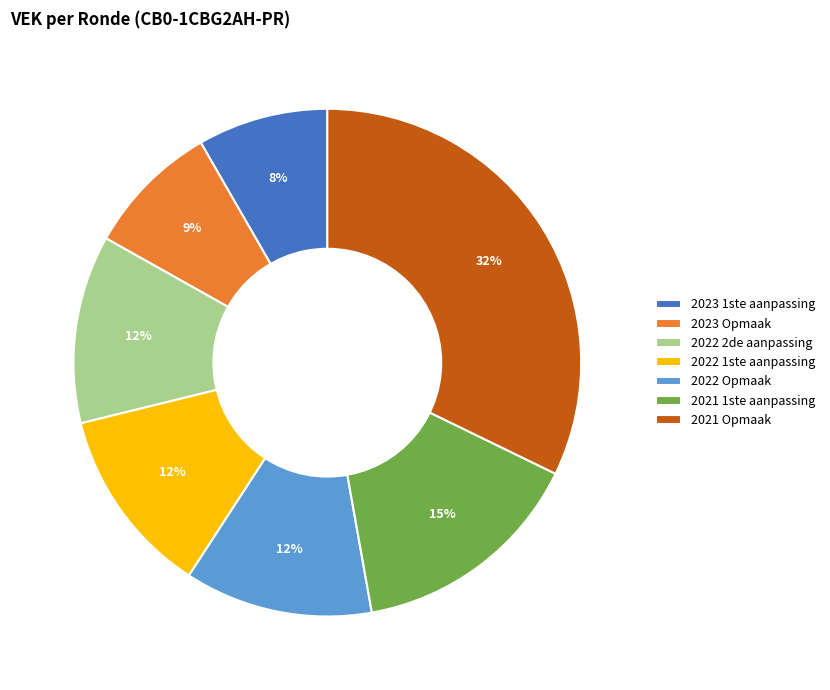

To the nearest percent, what portion does 2022 1ste aanpassing represent?

12%